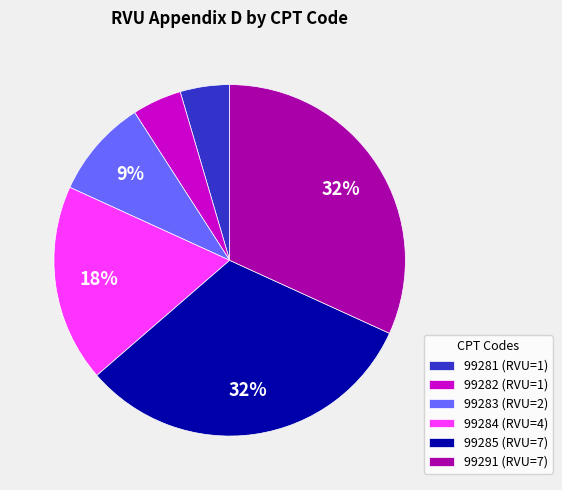

What percentage is the 99291 slice, to the nearest percent?

32%